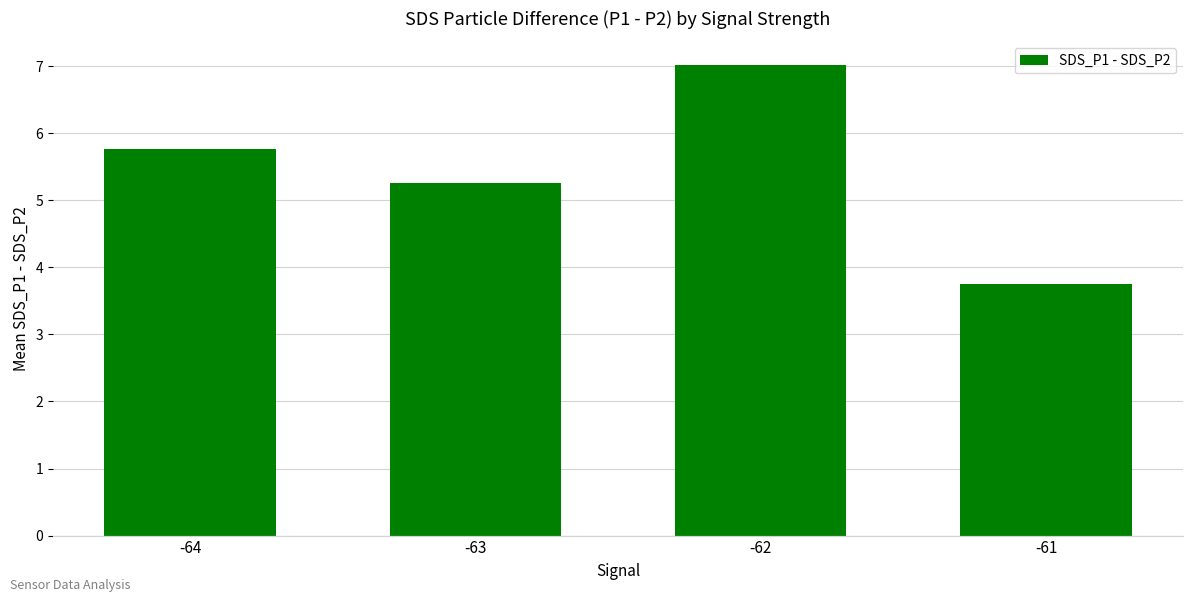

Count the number of values greater than 5.

3